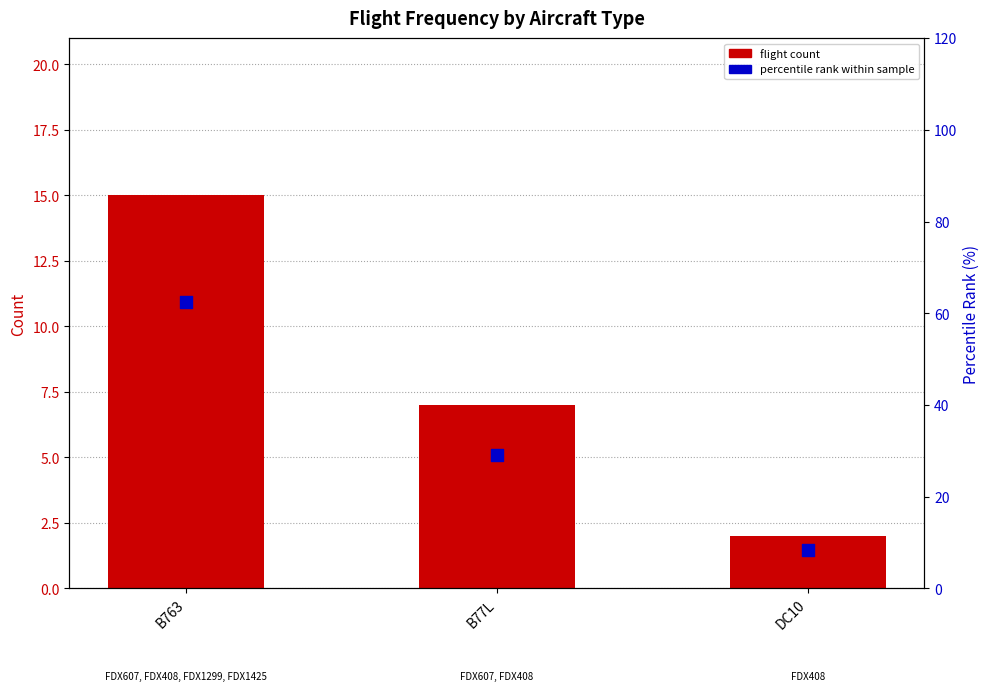

At how many categories does at least one series exceed 36?

1